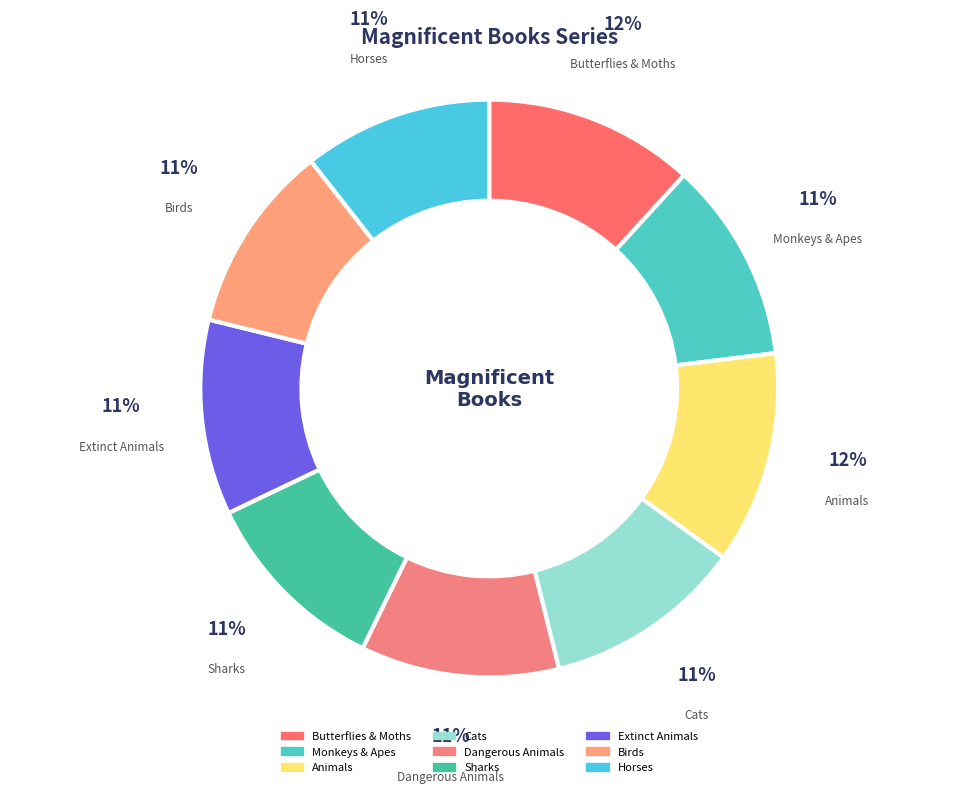

Between Dangerous Animals and Animals, which is larger?

Animals